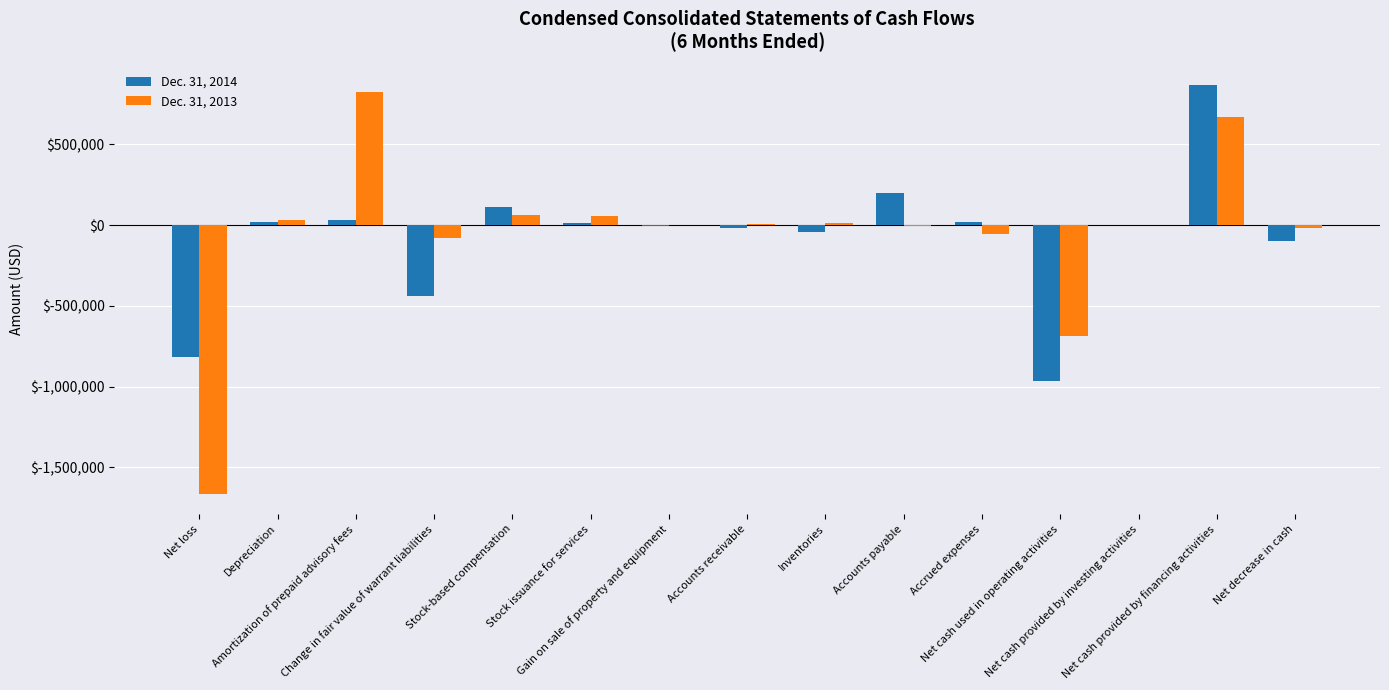

Is it true that Dec. 31, 2013 equals 668000 at Net cash provided by financing activities?

True